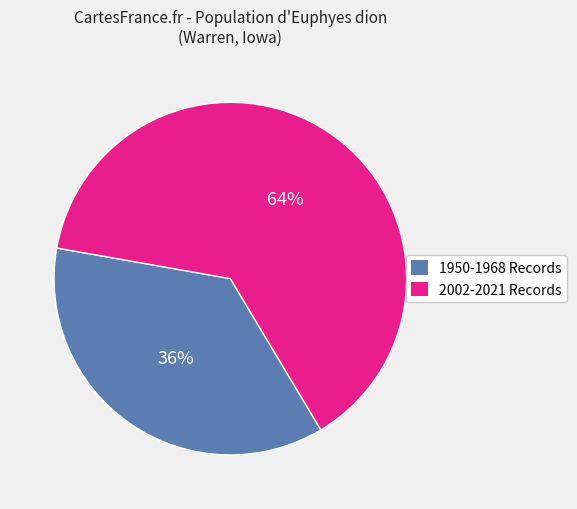

Is there any slice that represents more than half of the pie?

Yes